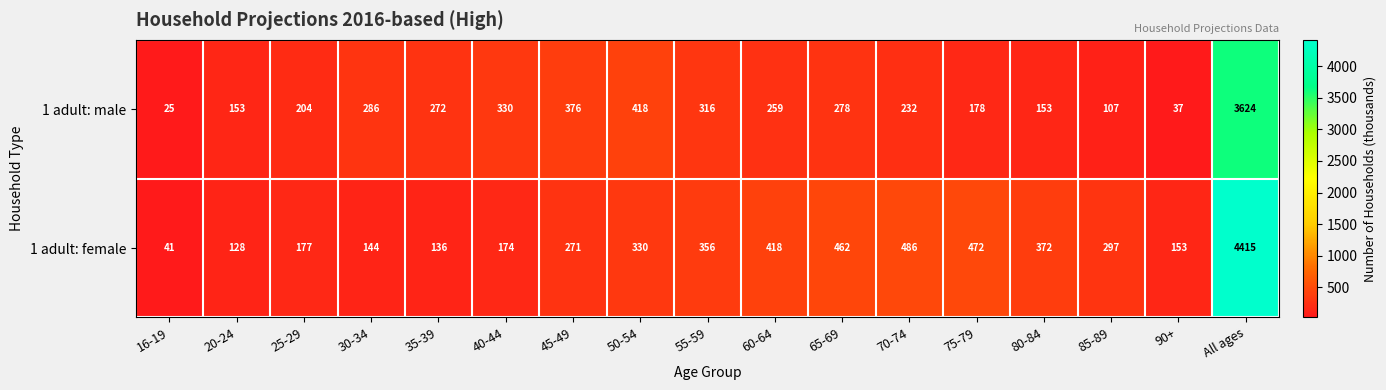

The value of 1 adult: male at 65-69 is 278. True or false?

True